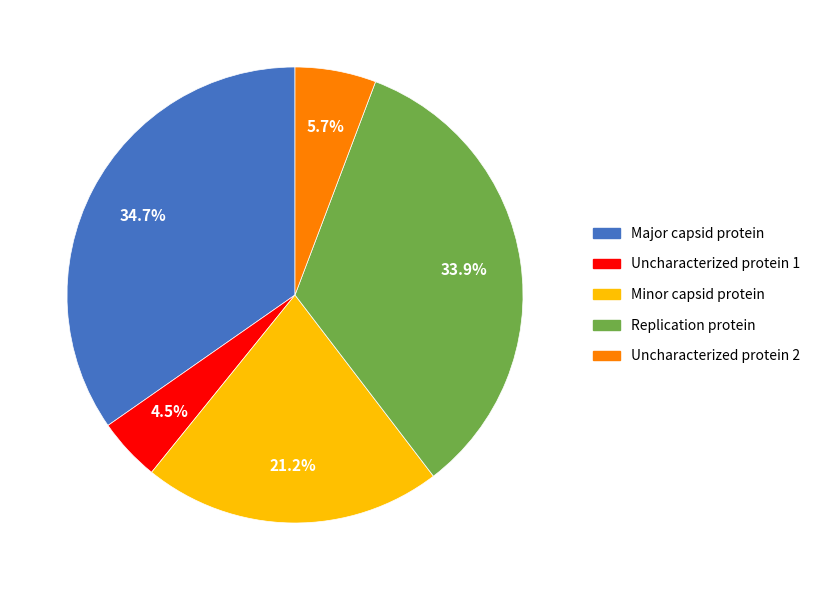

What percentage is NOT represented by Uncharacterized protein 1?

95.5%